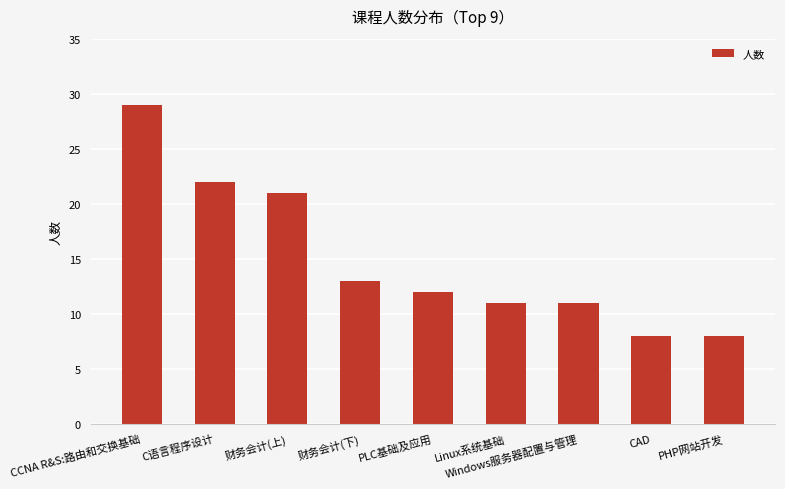

Which has a higher value, PHP网站开发 or C语言程序设计?

C语言程序设计